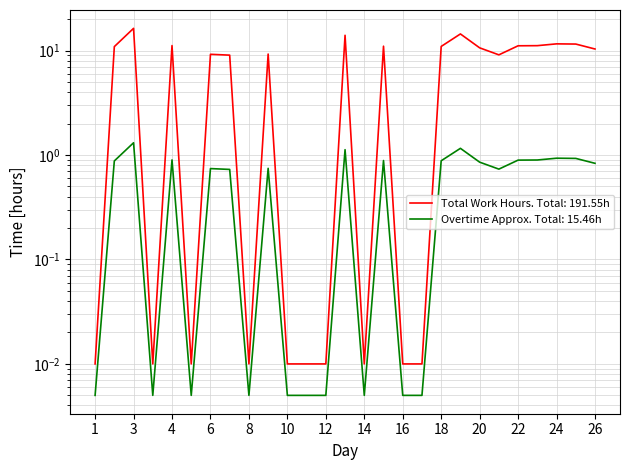

At which category does the data reach its first local peak?

3